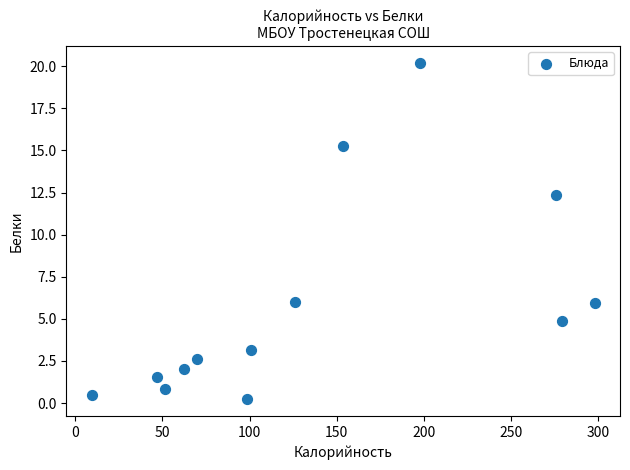

What is the range of X values (max minus min)?

288.6